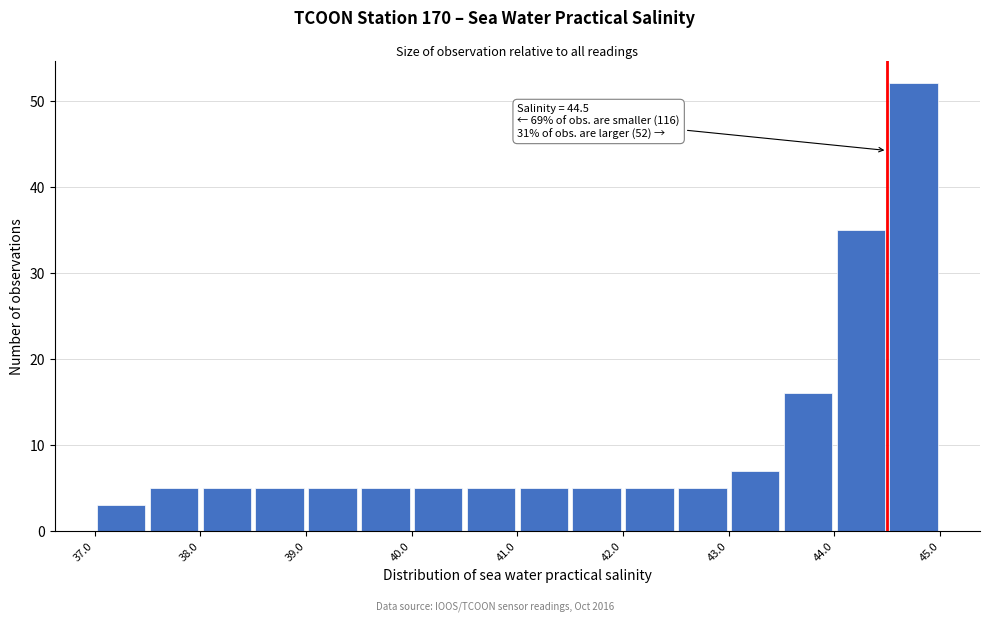

Over which range of the x-axis is the bar tallest?

44.5 to 45.0